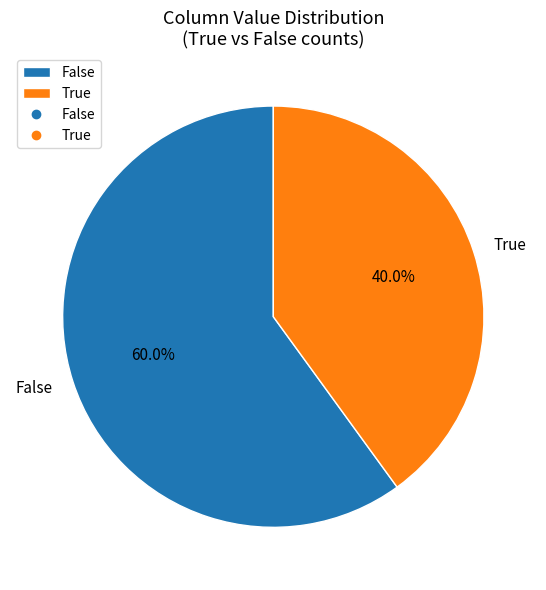

Does True account for over 50% of the chart?

No